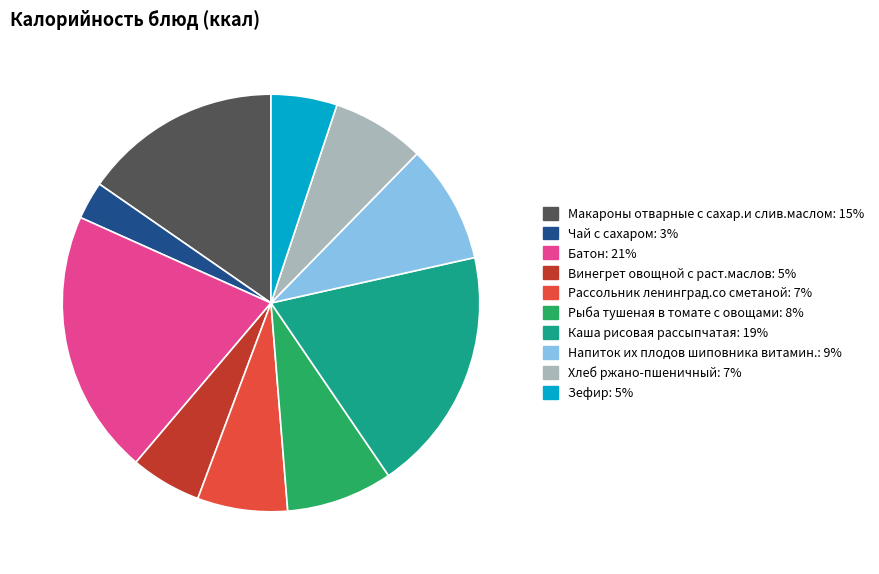

What is the ratio of the value at Зефир to the value at Чай с сахаром?

1.7